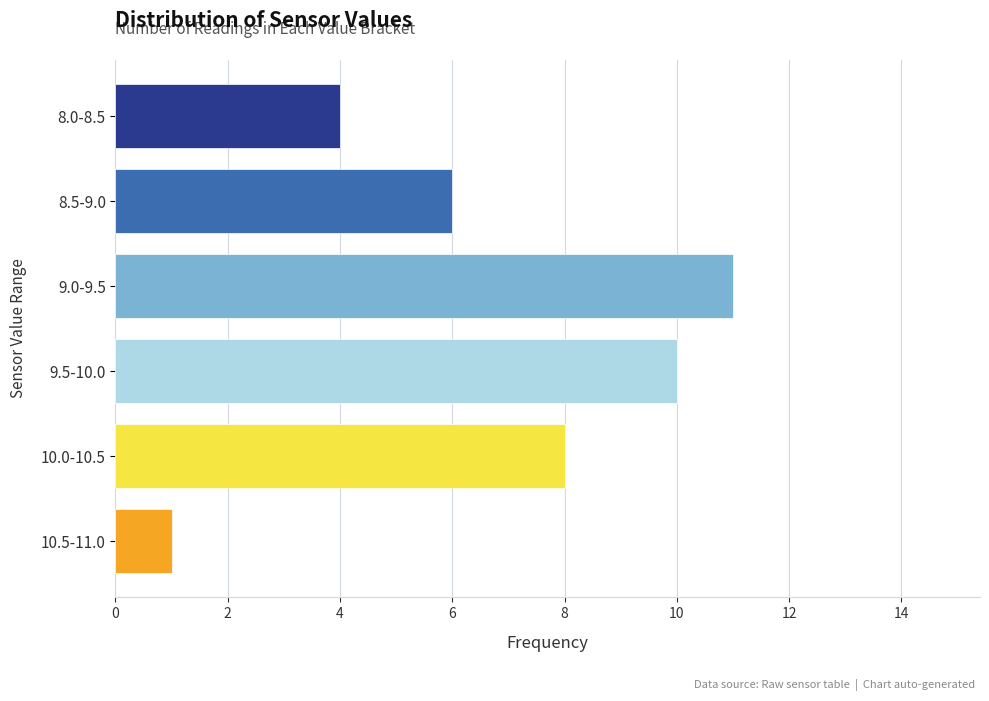

Reading bottom to top, extract all data points from this chart.

1	8	10	11	6	4